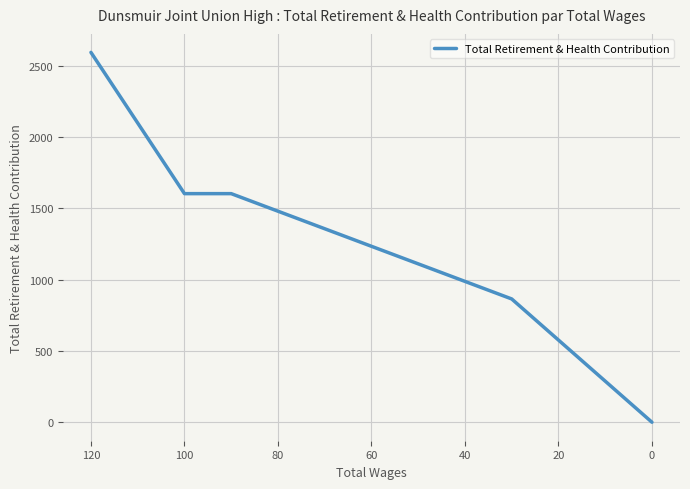

What is the maximum value shown in the chart?

2592